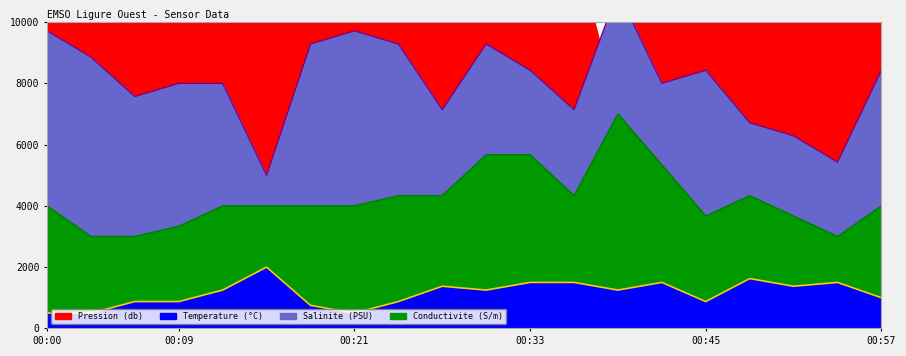

True or false: Temperature and Conductivite cross at least once.

False